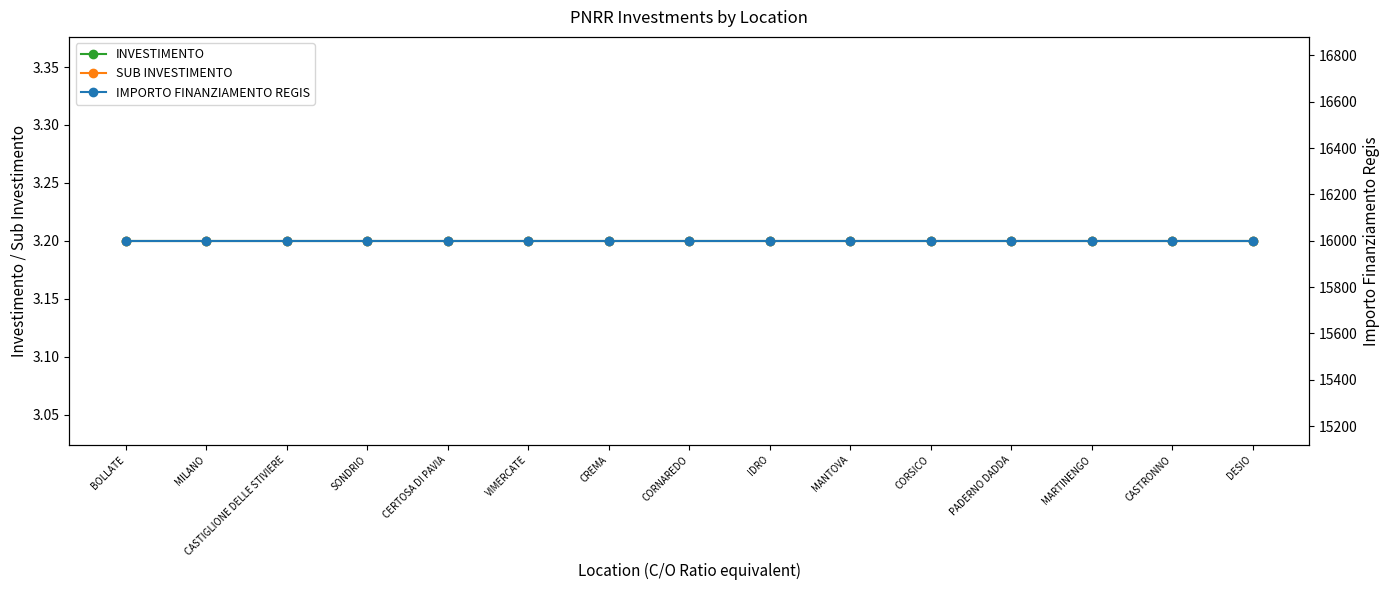

Is it true that INVESTIMENTO equals 3.2 at SONDRIO?

True